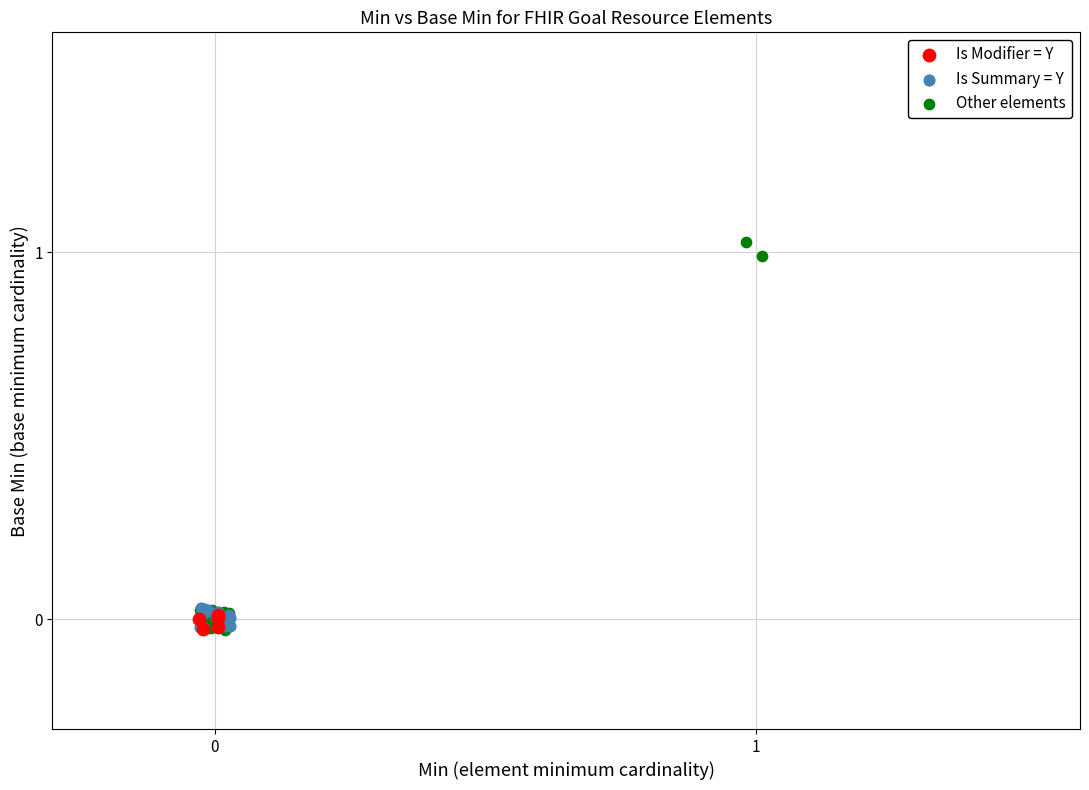

Which series has the widest spread of Y values?

Other elements